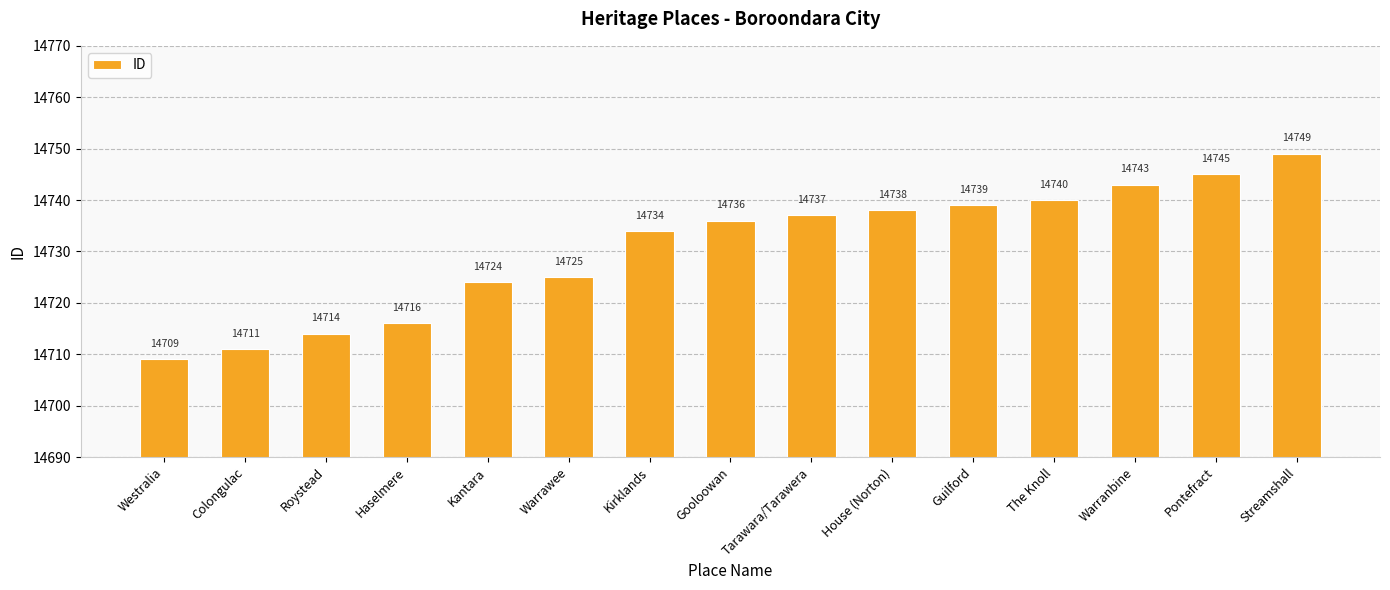

What is the greatest value displayed?

14749